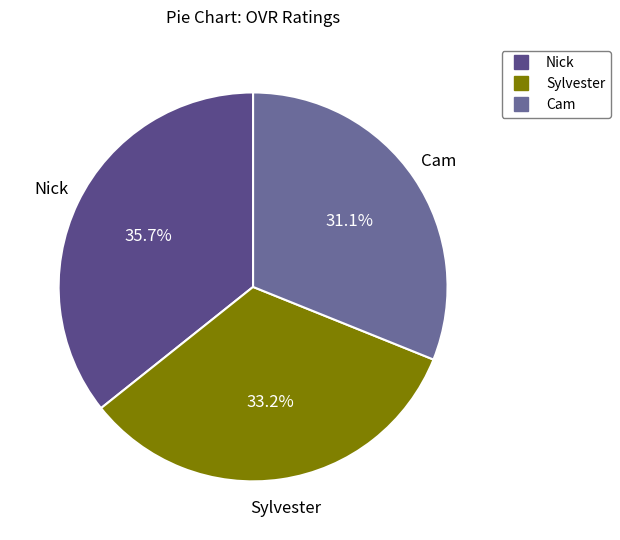

What is the total percentage of Cam and Sylvester?

64.3%